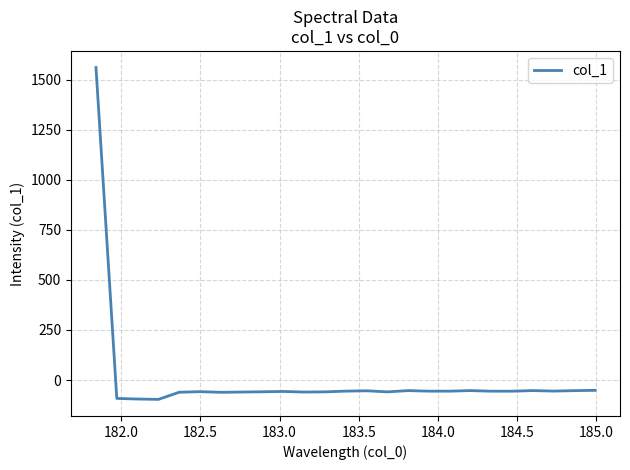

How many values are below zero?

24